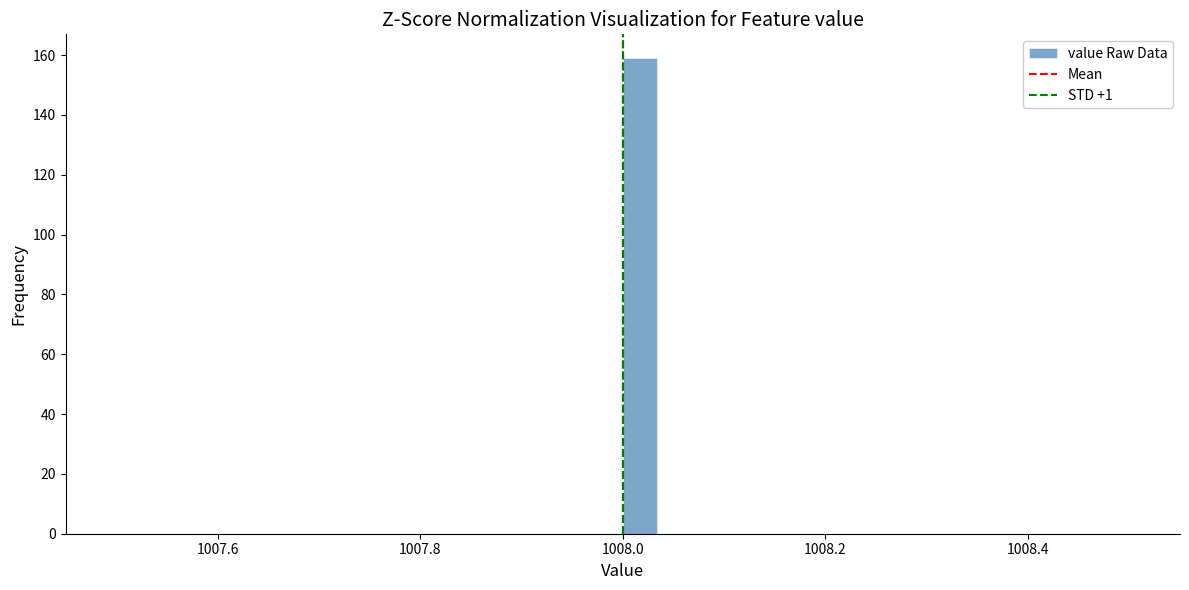

Around what value on the x-axis is the tallest bar? Give the approximate position of its centre, as read against the axis.

1008.02